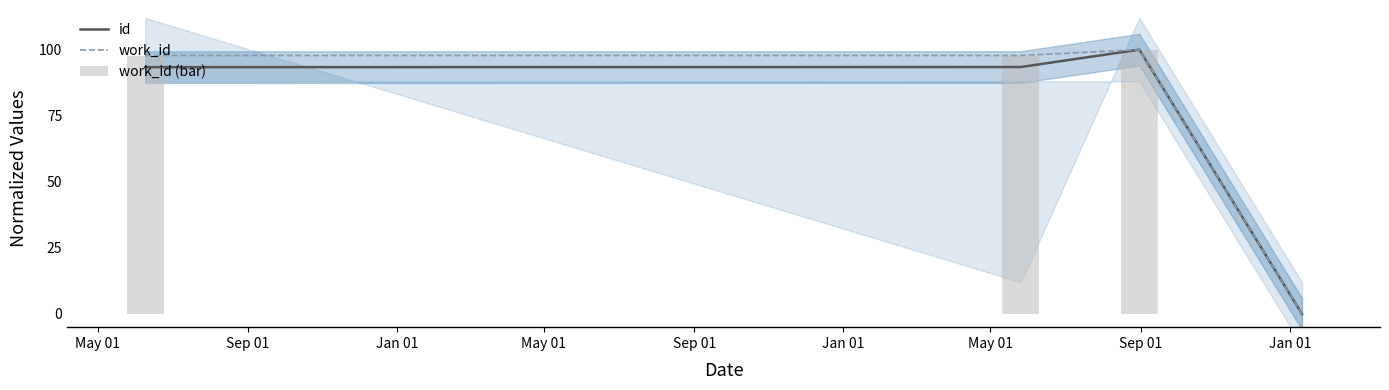

How many values in the work_id series exceed 97?

3